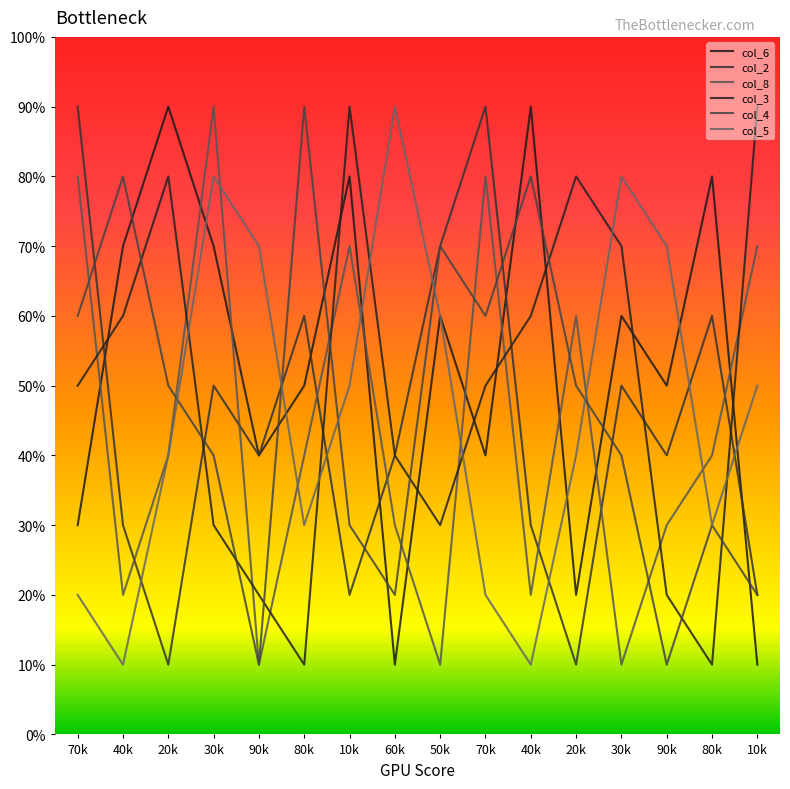

In col_5, how many points are higher than both neighbors (excluding endpoints)?

3